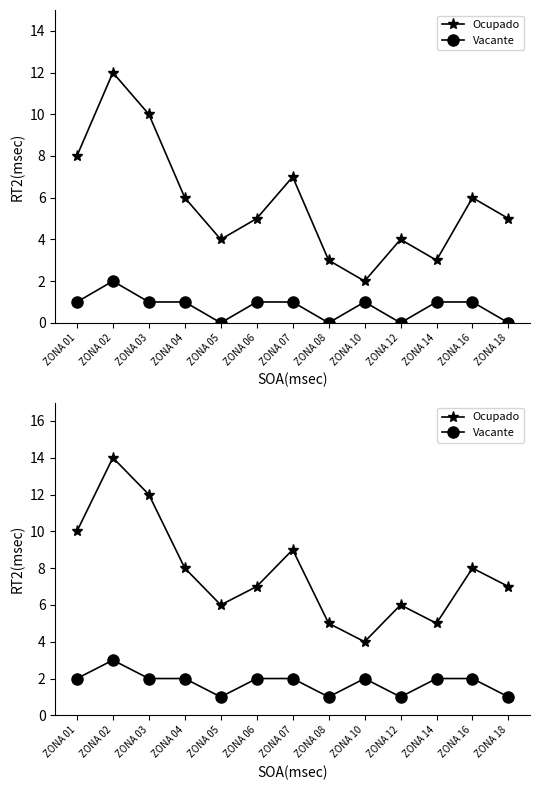

At ZONA 04, list the series in order from largest to smallest.

Ocupado, Vacante